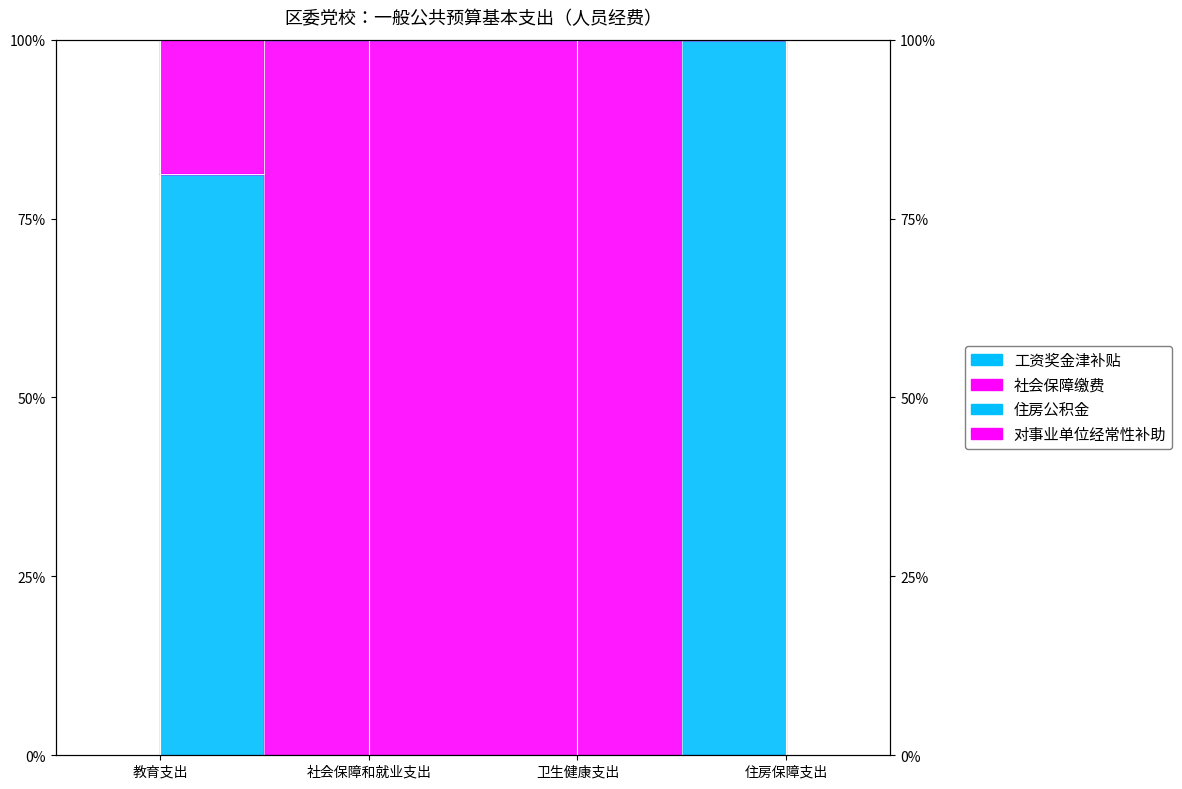

The value of 住房公积金 at 卫生健康支出 is 170.0. True or false?

False